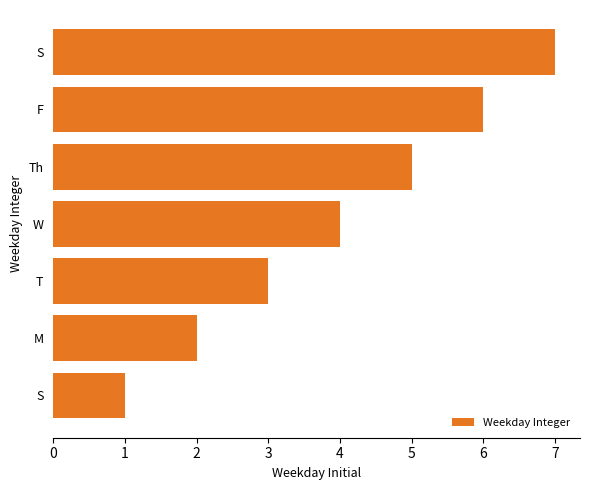

How many bars are there in total?

7